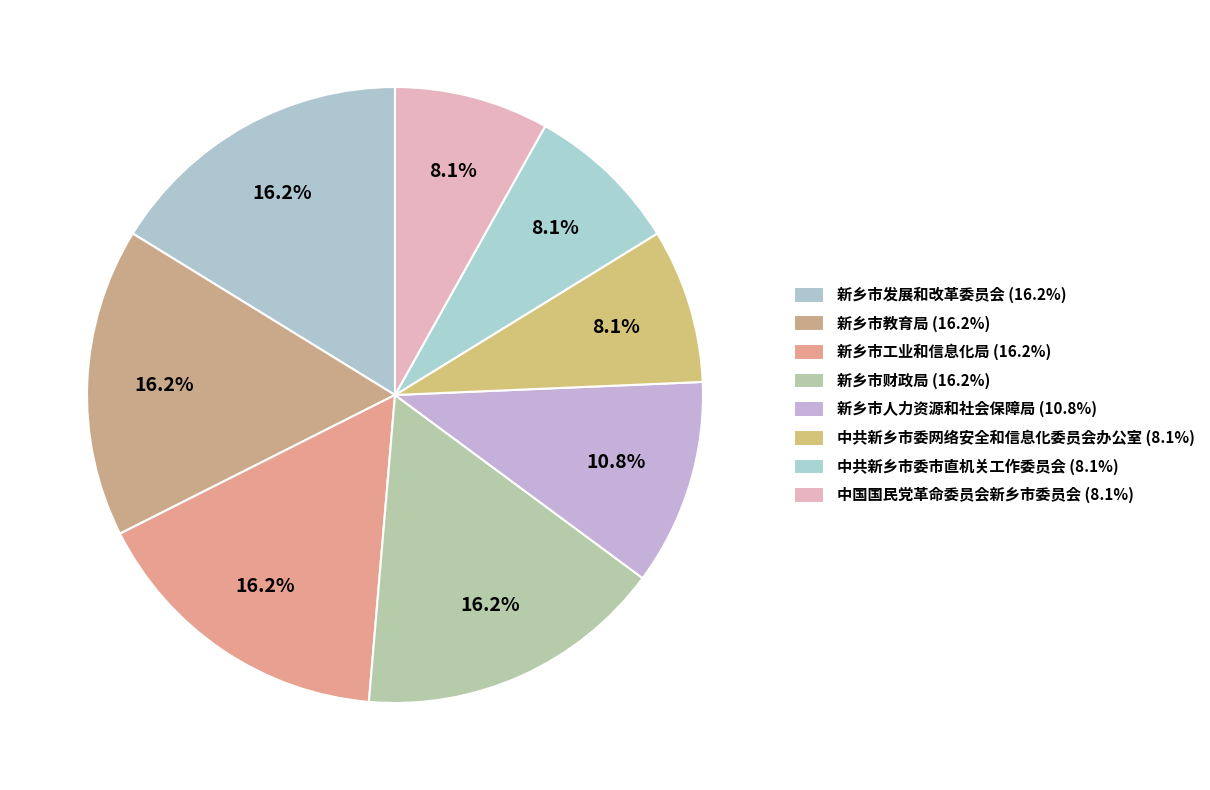

Which has a higher value, 中共新乡市委市直机关工作委员会 or 新乡市教育局?

新乡市教育局